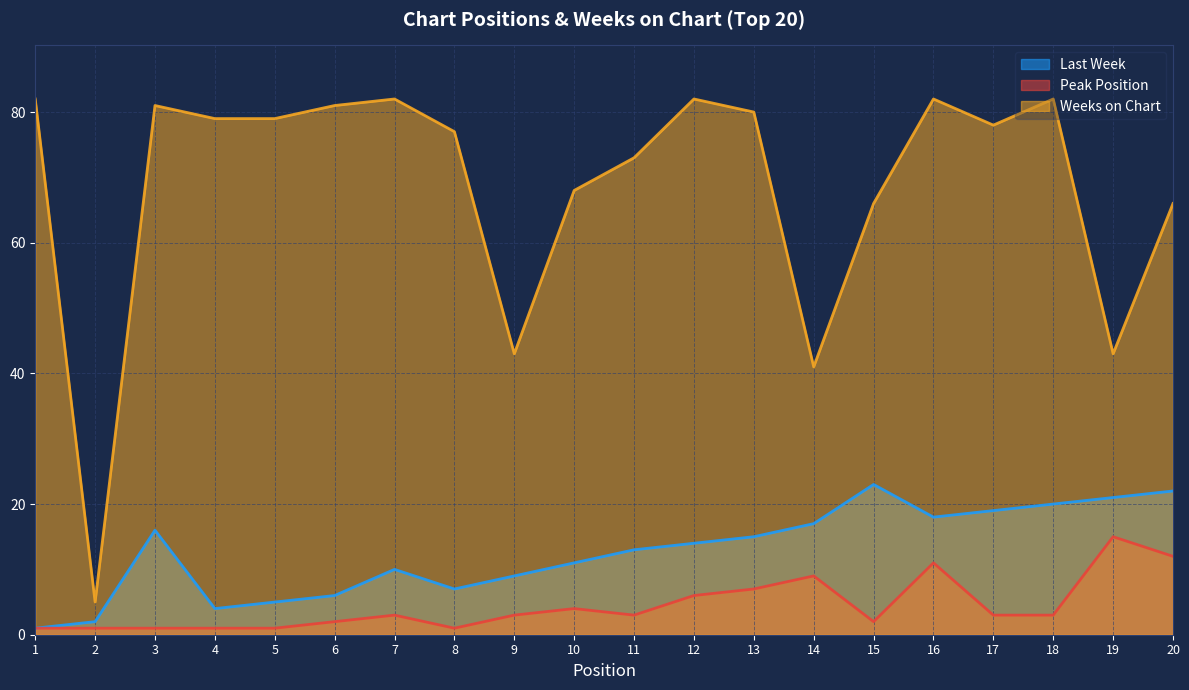

Count the number of data series in this chart.

3